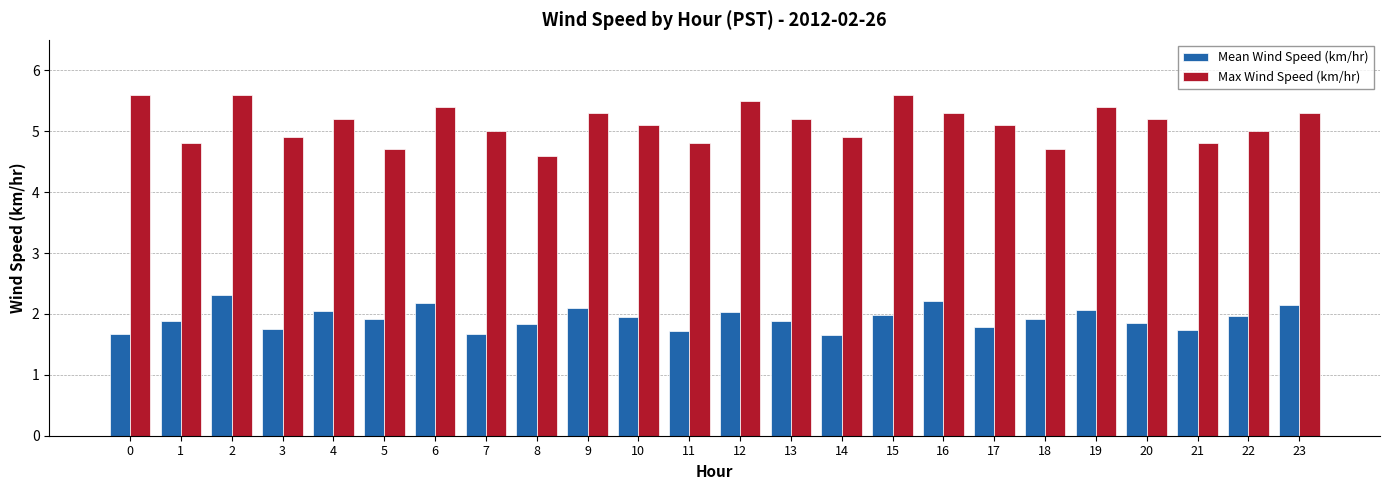

What is the difference between the maximum and minimum values in the Mean Wind Speed (km/hr) series?

0.7